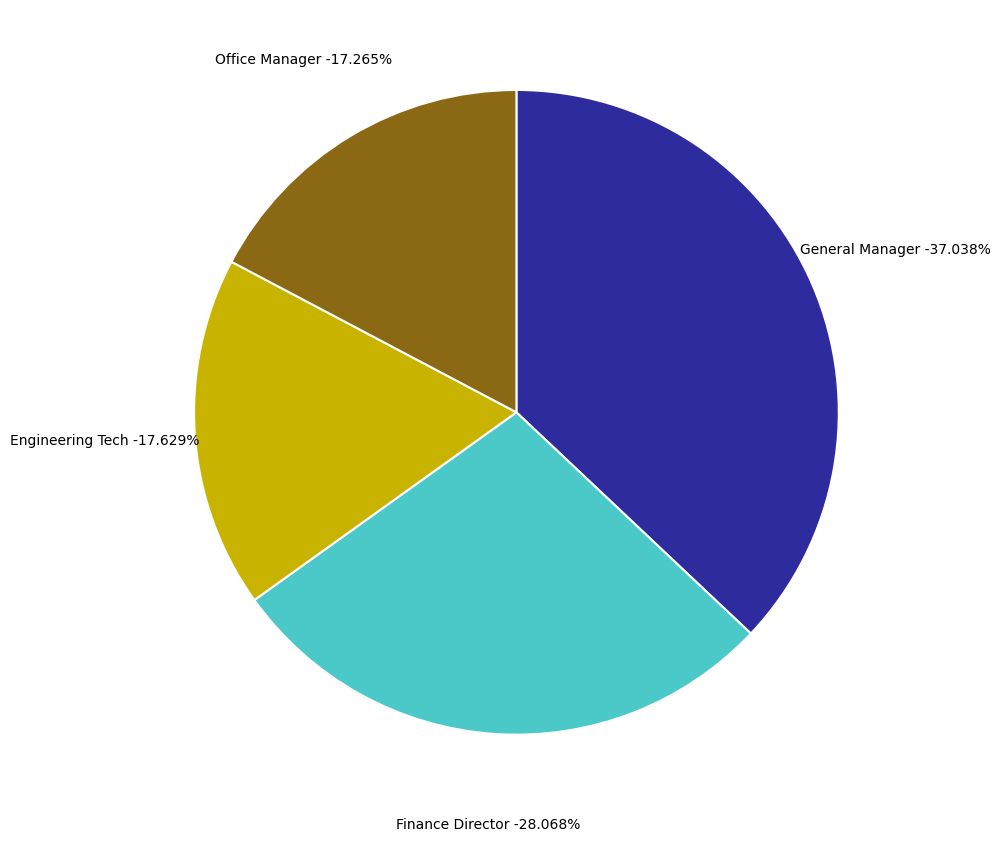

Does any single category account for the majority?

No